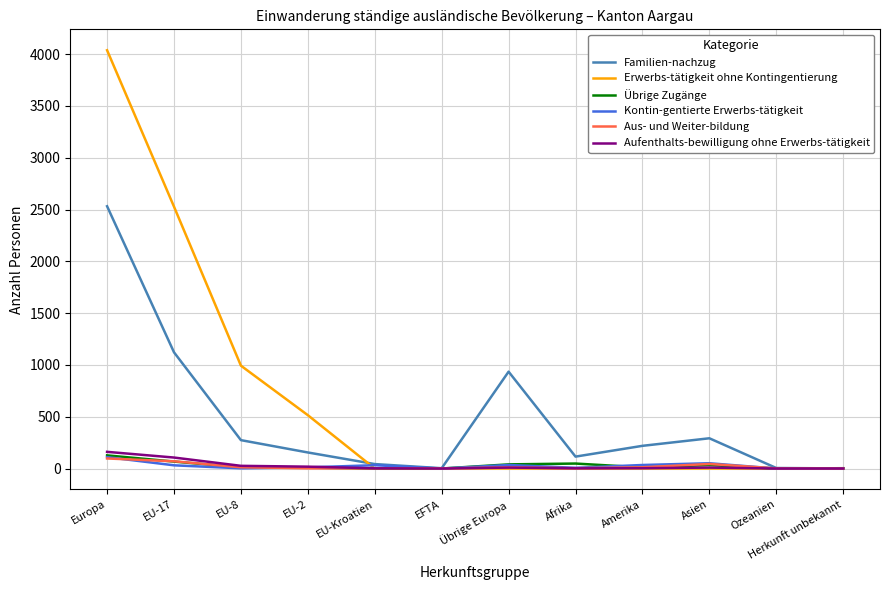

Is the value of Familien-nachzug at Asien greater than the value of Übrige Zugänge at Europa?

Yes